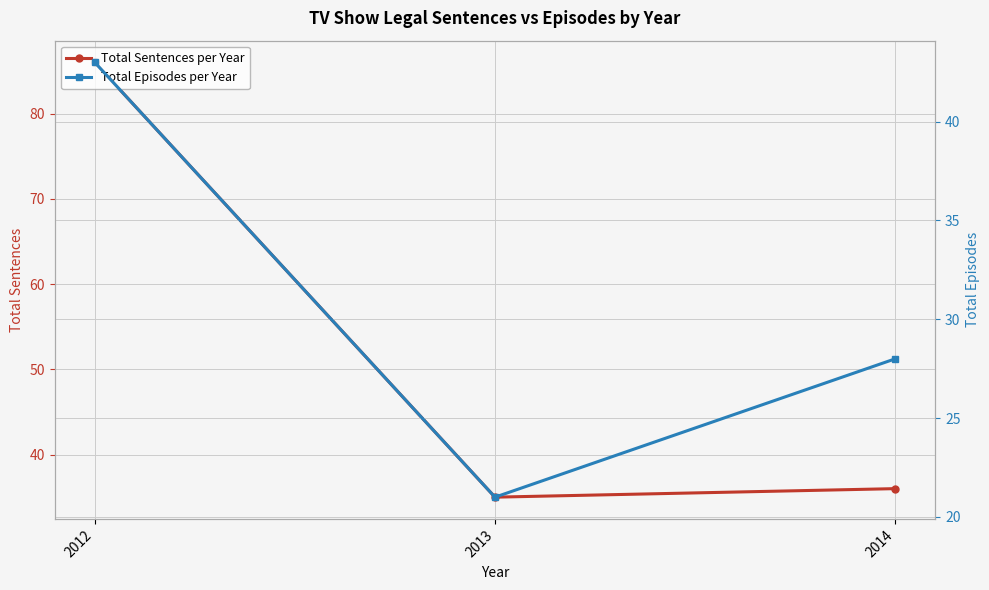

What is the difference between the maximum and minimum values in the Total Sentences per Year series?

51